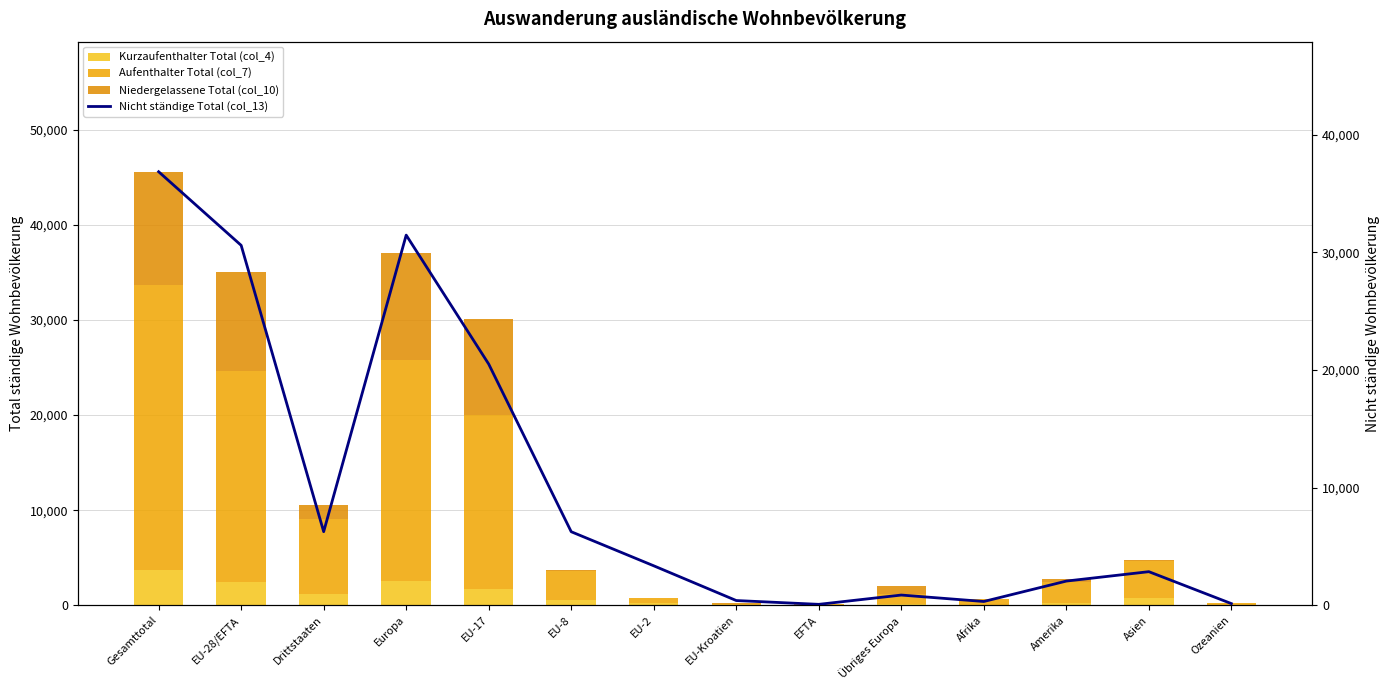

Is the value of Nicht ständige Total (col_13) at Europa greater than the value of Niedergelassene Total (col_10) at Afrika?

Yes